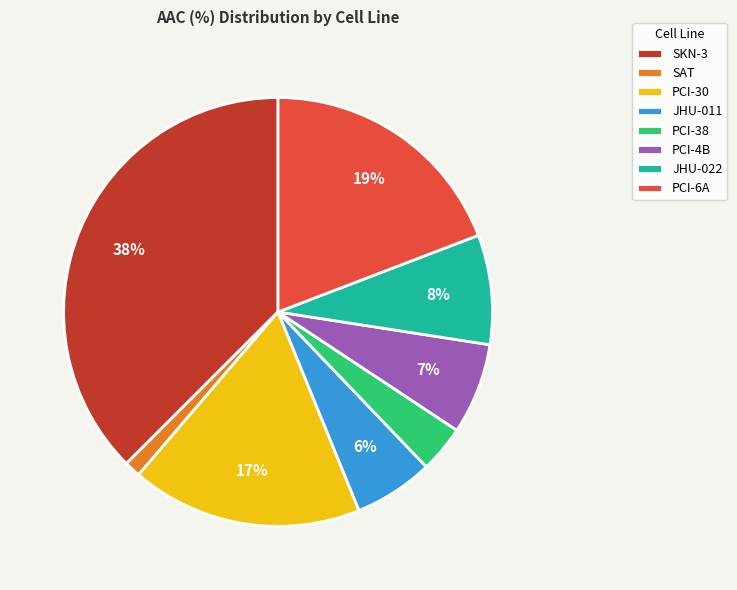

Between PCI-4B and PCI-6A, which is larger?

PCI-6A